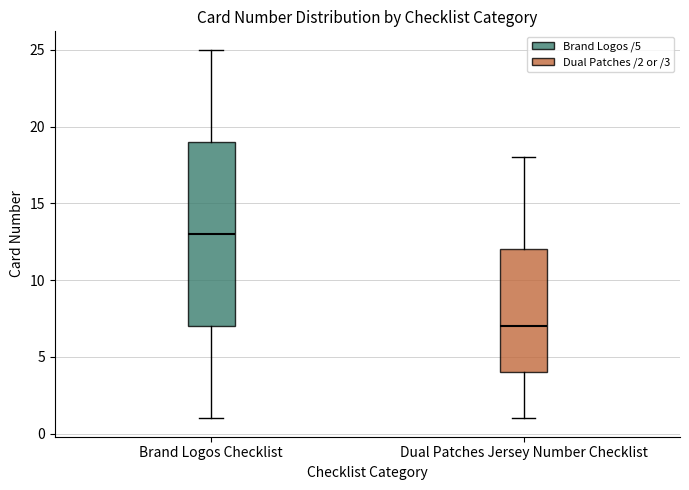

Reading left to right, transcribe this box plot: for each box, give where its median line is, the range the box spans, and where its two whiskers end, as read against the y-axis. The values are not printed on the chart, so give them approximately, as read against the axis.

Brand Logos Checklist: median 13, box 7 to 19, whiskers 1 to 25
Dual Patches Jersey Number Checklist: median 7, box 4 to 12, whiskers 1 to 18